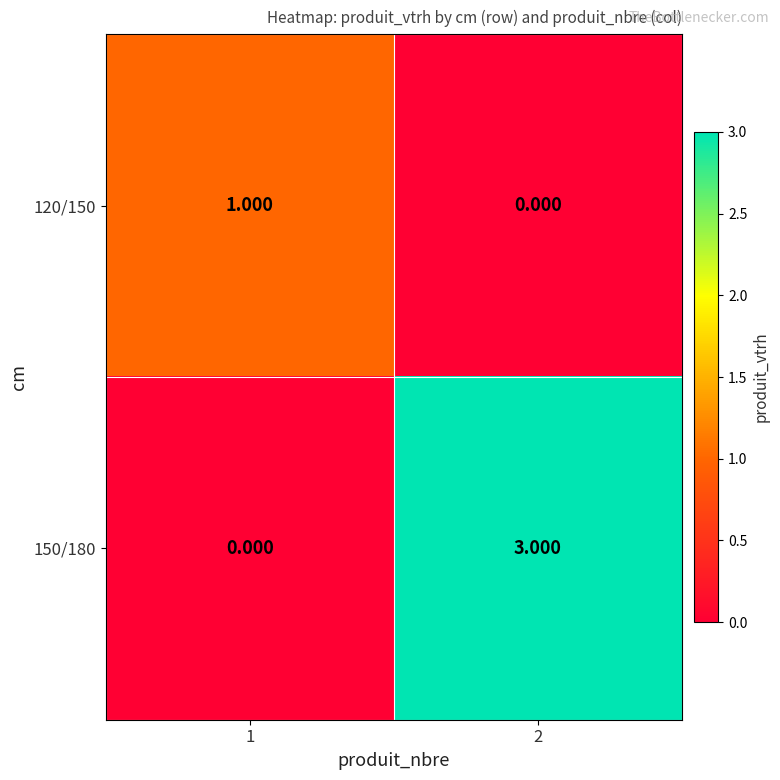

Is the value of 120/150 at 2 greater than the value of 150/180 at 2?

No